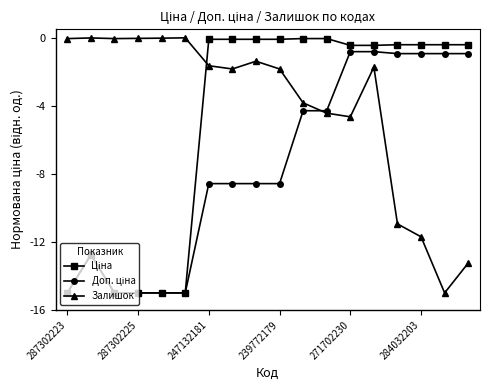

Which series has the largest total across all categories?

Залишок